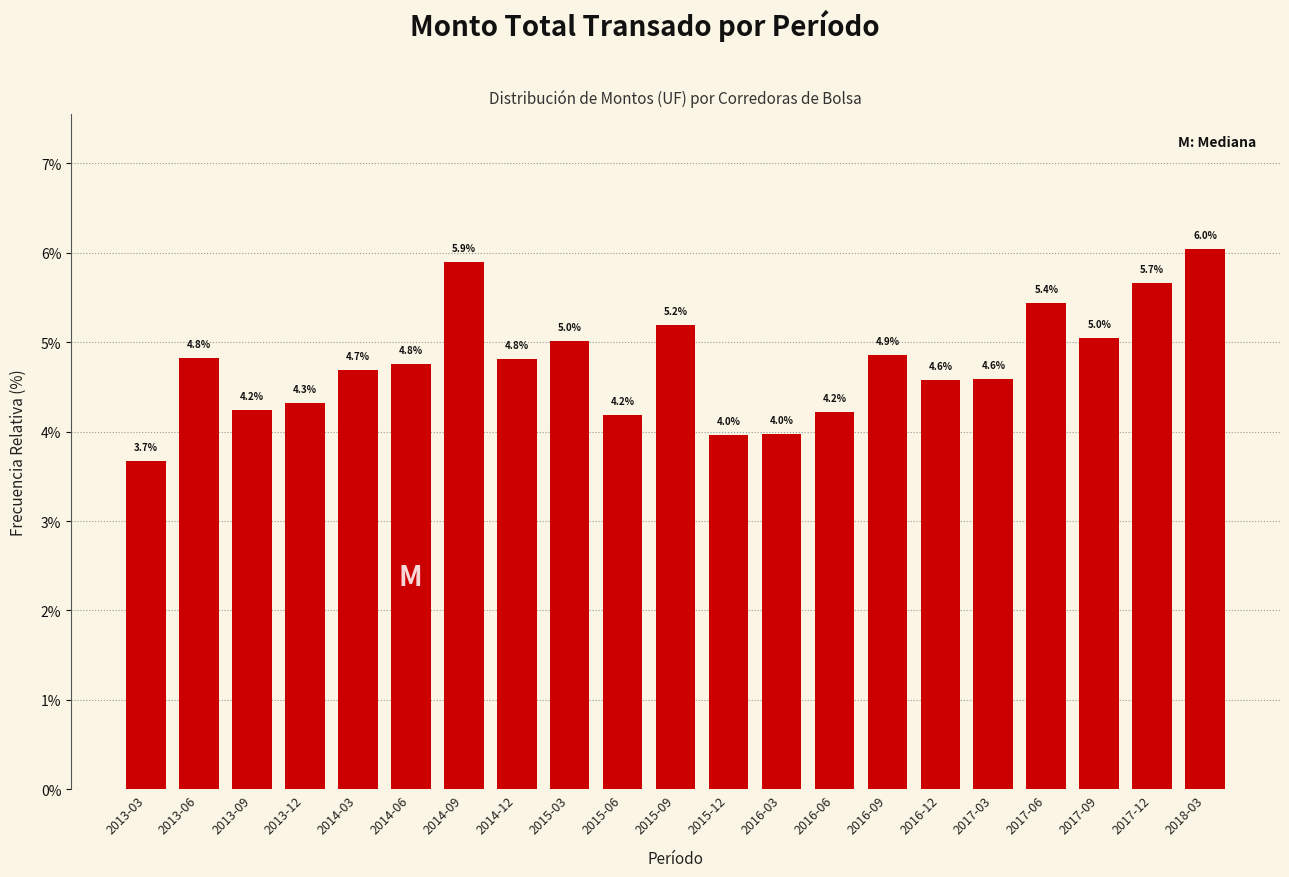

Reading left to right, extract all data points from this chart.

3.7	4.8	4.2	4.3	4.7	4.8	5.9	4.8	5.0	4.2	5.2	4.0	4.0	4.2	4.9	4.6	4.6	5.4	5.0	5.7	6.0